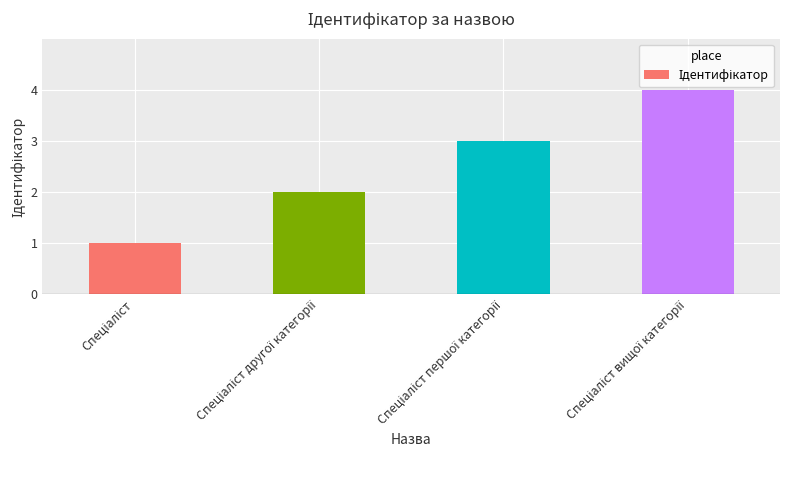

What is the maximum value shown in the chart?

4